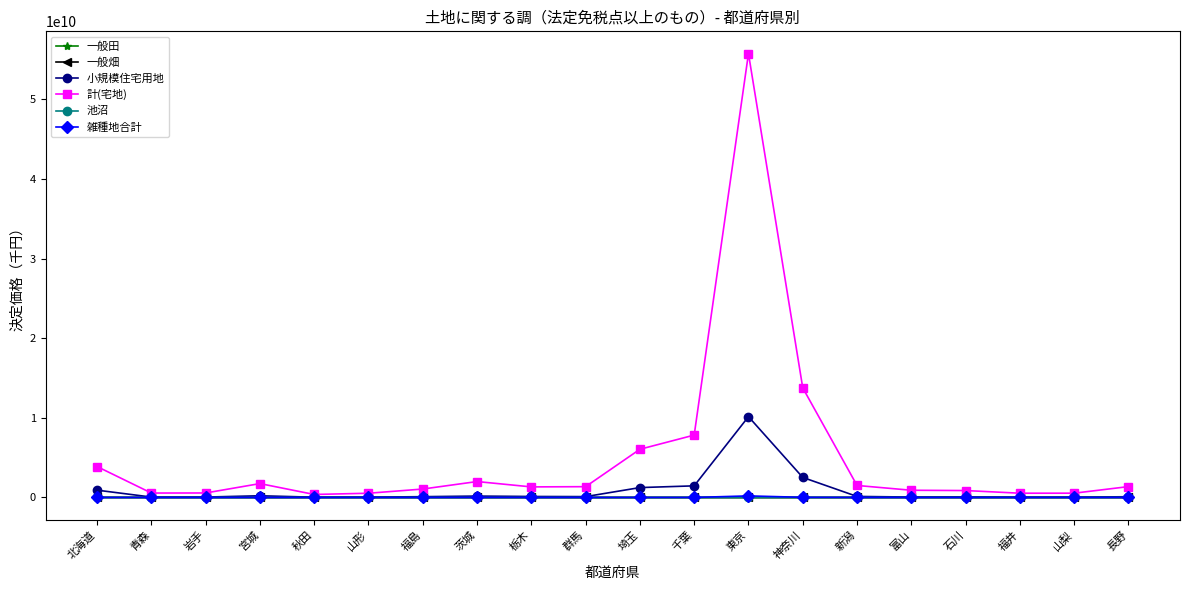

What are all the series names shown in the legend?

一般田, 一般畑, 小規模住宅用地, 計(宅地), 池沼, 雑種地合計